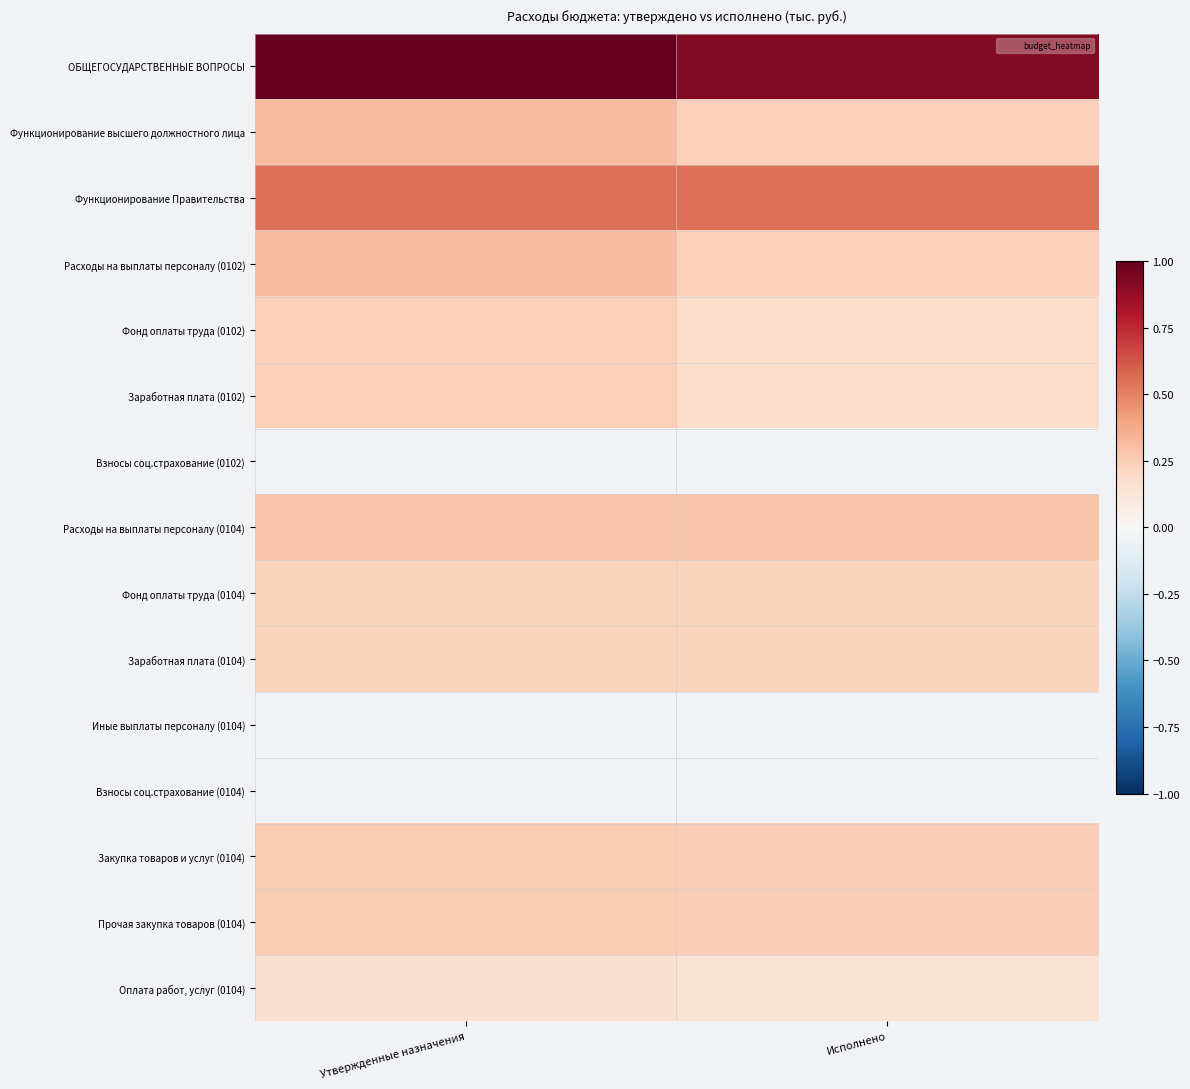

How many Закупка товаров и услуг (0104) values are between 0 and 1?

2